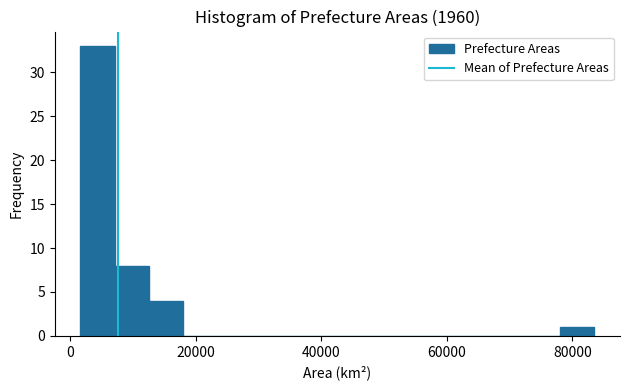

Around what value on the x-axis is the tallest bar? Give the approximate position of its centre, as read against the axis.

4000